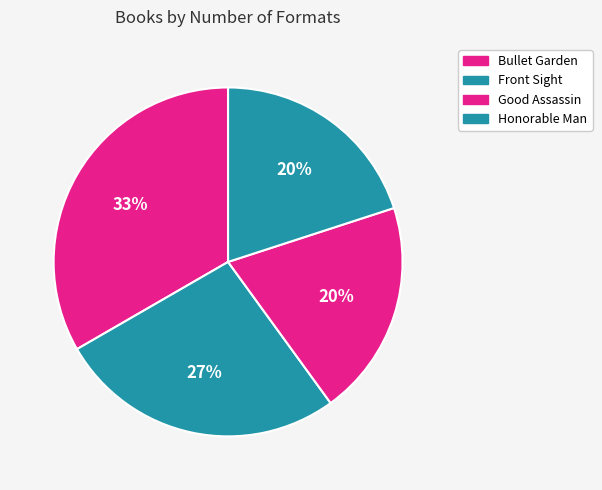

To the nearest percent, what percentage of the pie is Front Sight?

27%